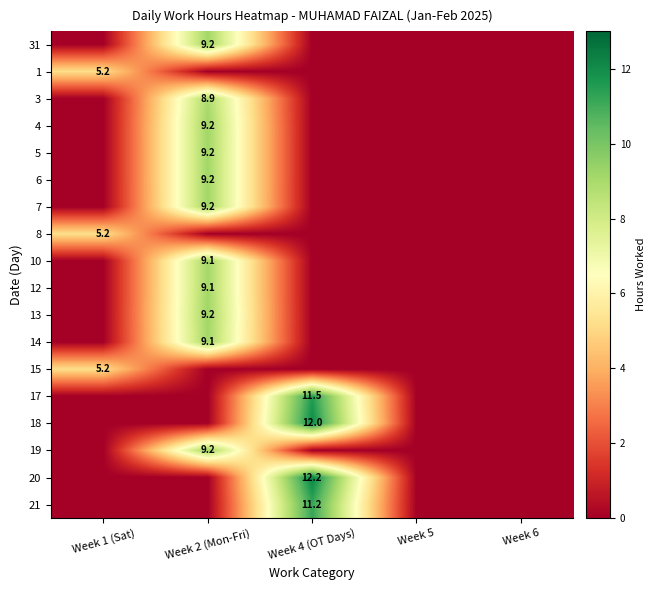

Rank the series at Week 5 from lowest to highest value.

31, 1, 3, 4, 5, 6, 7, 8, 10, 12, 13, 14, 15, 17, 18, 19, 20, 21